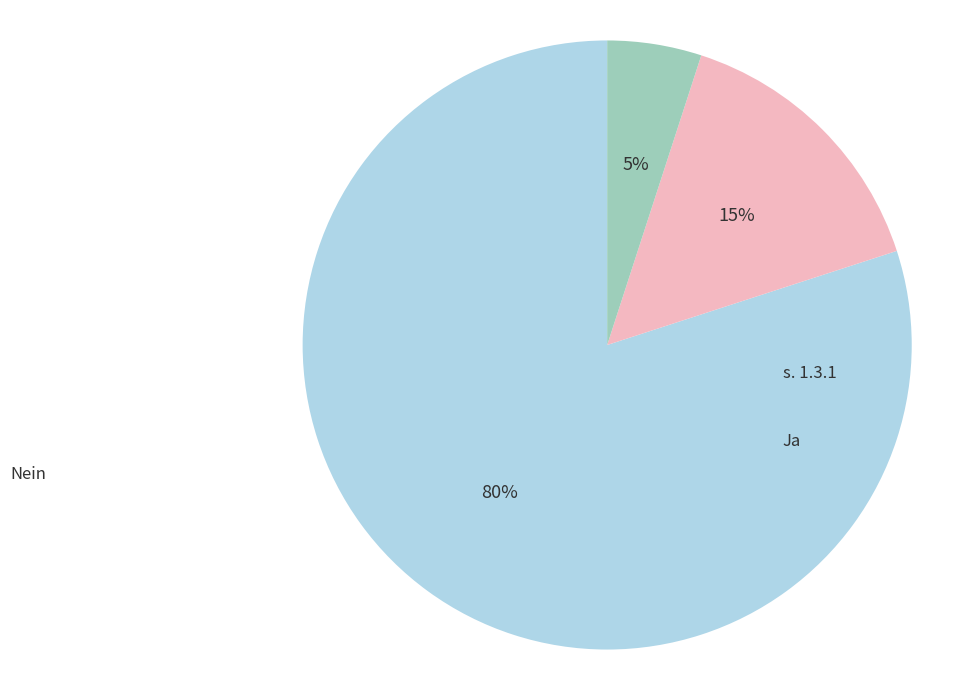

Combined, do s. 1.3.1 and Nein account for over 50%?

Yes